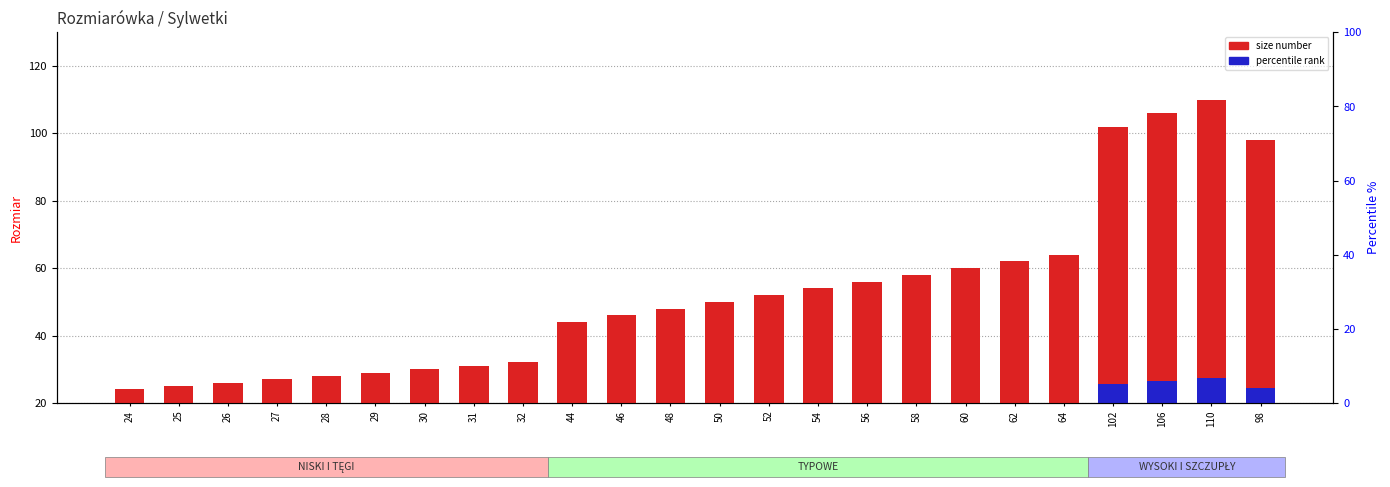

At which category does the chart reach its minimum across all series?

24